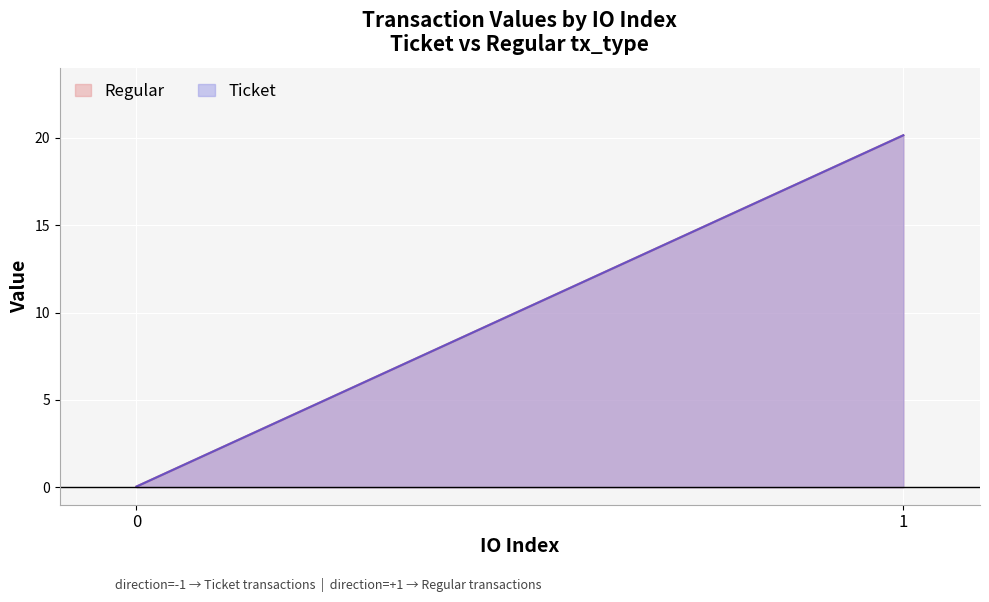

Is the value of Ticket at 0 greater than the value of Regular at 0?

No